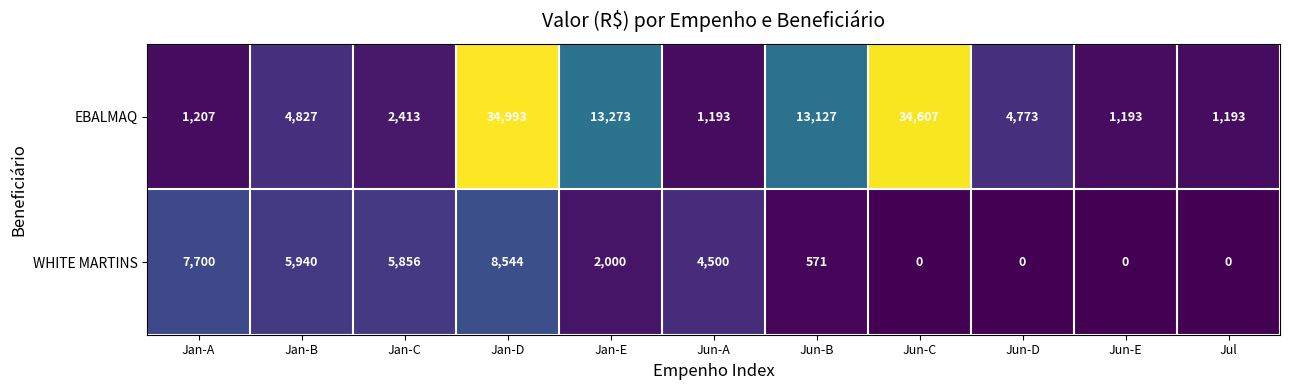

Rank the series by their maximum value, from highest to lowest.

EBALMAQ, WHITE MARTINS